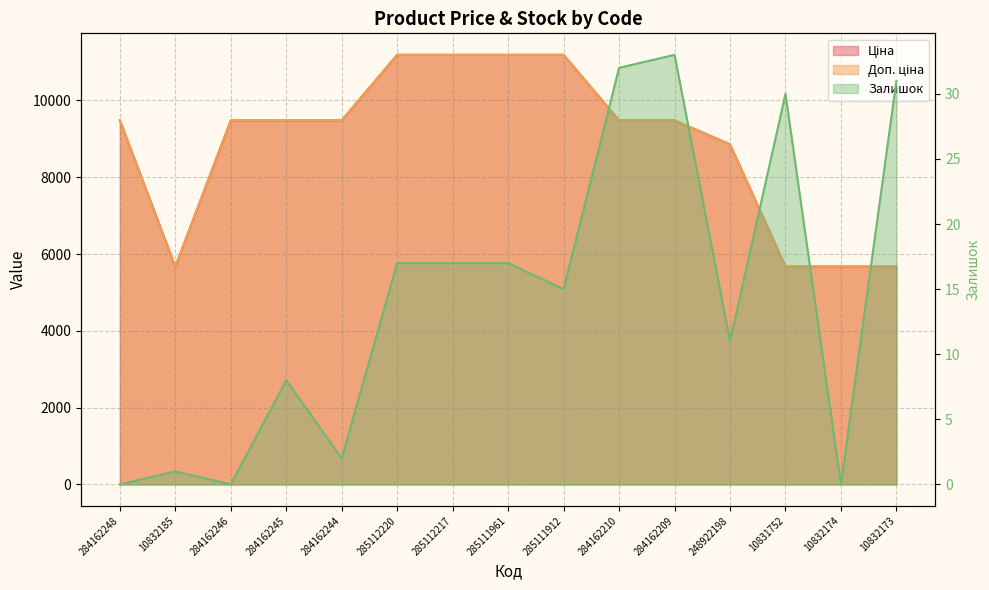

Reading right to left, what are all the values shown in this chart?

Ціна: 10832173=5673.8	10832174=5673.8	10831752=5673.8	248922198=8856.7	284162209=9480.1	284162210=9480.1	285111912=11188.2	285111961=11188.2	285112217=11188.2	285112220=11188.2	284162244=9480.1	284162245=9480.1	284162246=9480.1	10832185=5673.8	284162248=9480.1
Доп. ціна: 10832173=5673.8	10832174=5673.8	10831752=5673.8	248922198=8856.7	284162209=9480.1	284162210=9480.1	285111912=11188.2	285111961=11188.2	285112217=11188.2	285112220=11188.2	284162244=9480.1	284162245=9480.1	284162246=9480.1	10832185=5673.8	284162248=9480.1
Залишок: 10832173=31.0	10832174=0.0	10831752=30.0	248922198=11.0	284162209=33.0	284162210=32.0	285111912=15.0	285111961=17.0	285112217=17.0	285112220=17.0	284162244=2.0	284162245=8.0	284162246=0.0	10832185=1.0	284162248=0.0